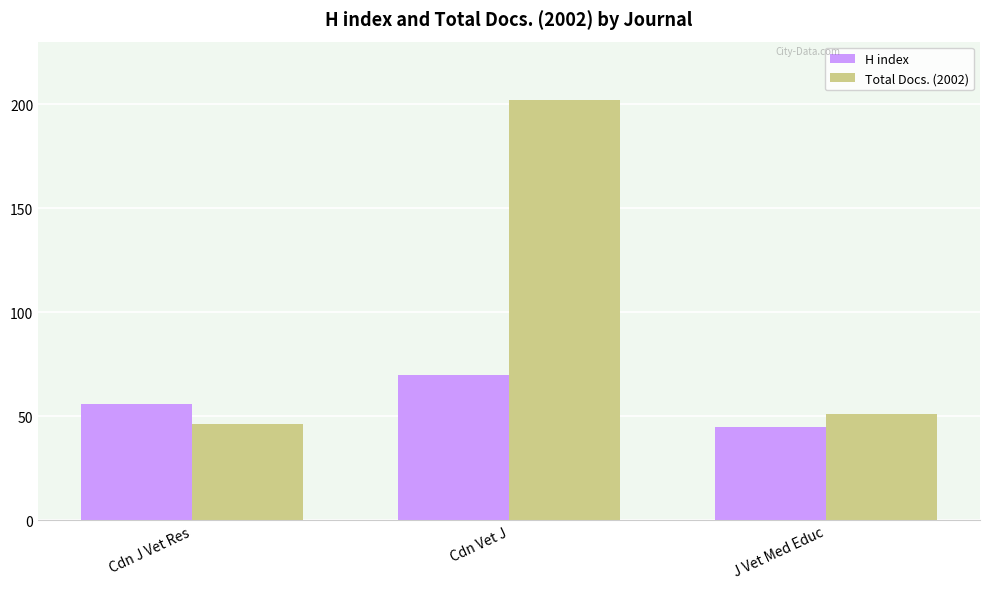

What is the maximum value for H index?

70